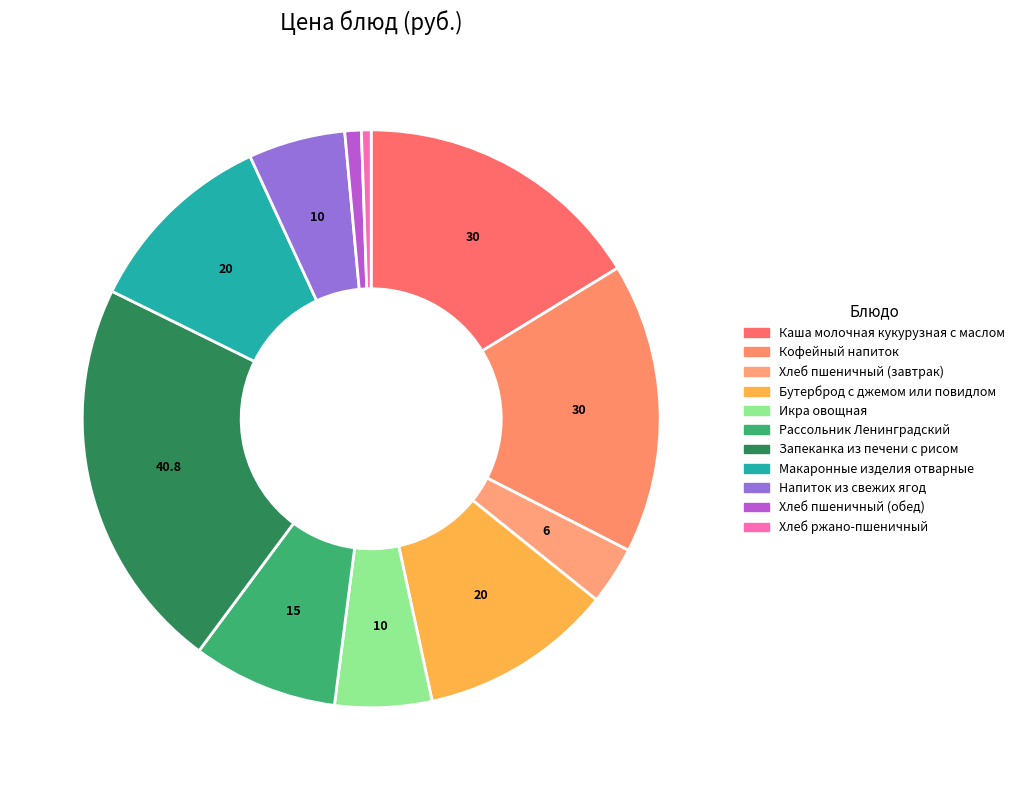

What portion of the pie excludes Икра овощная?

94.6%